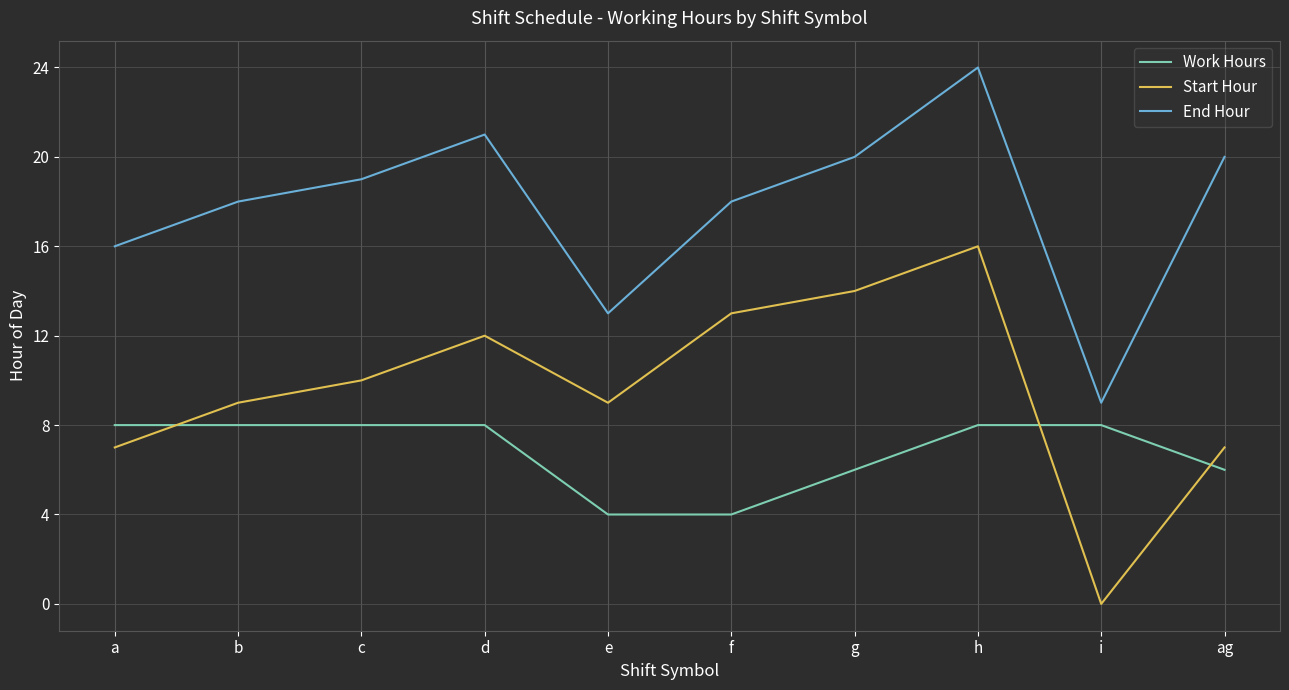

What is the difference between the second highest and second lowest values in the End Hour series?

8.0